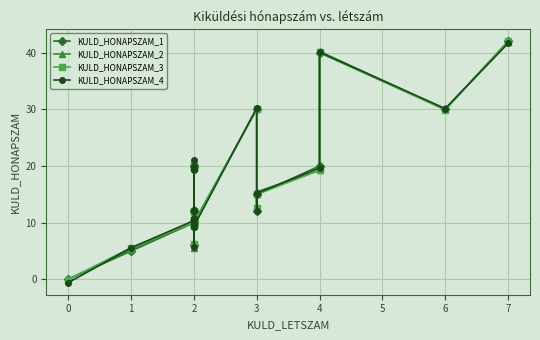

Which series has the largest range (max minus min)?

KULD_HONAPSZAM_4